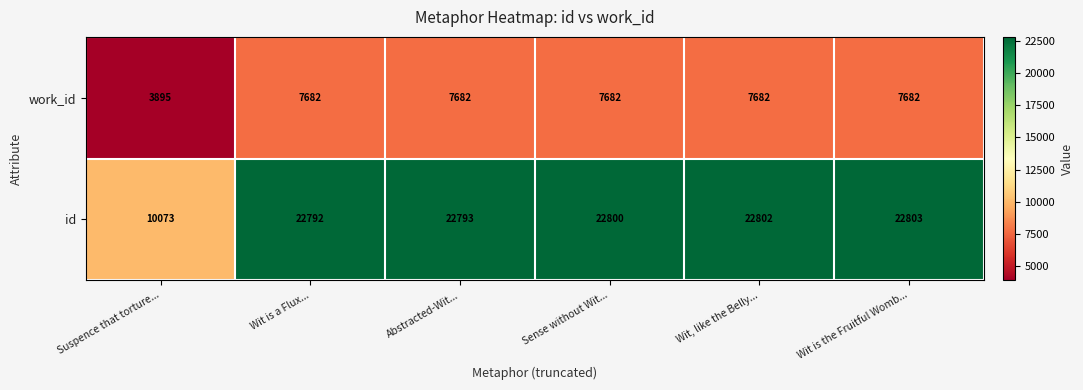

At which category does the chart reach its peak across all series?

Wit is the Fruitful Womb...